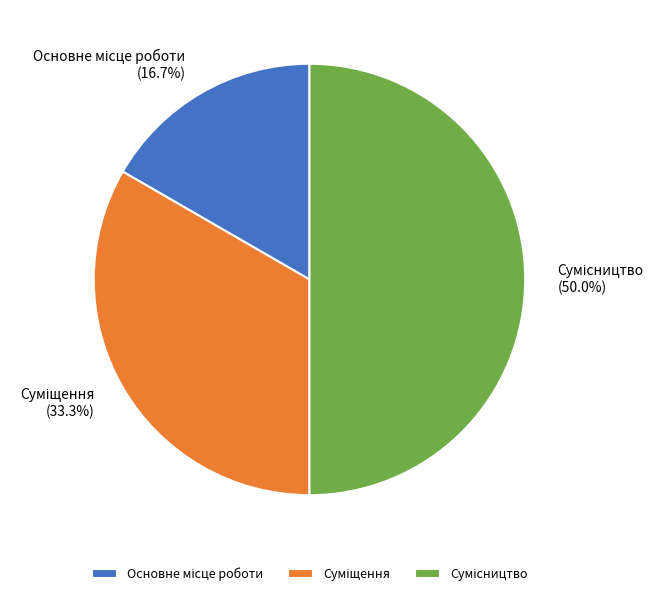

To the nearest percent, what portion does Основне місце роботи represent?

17%